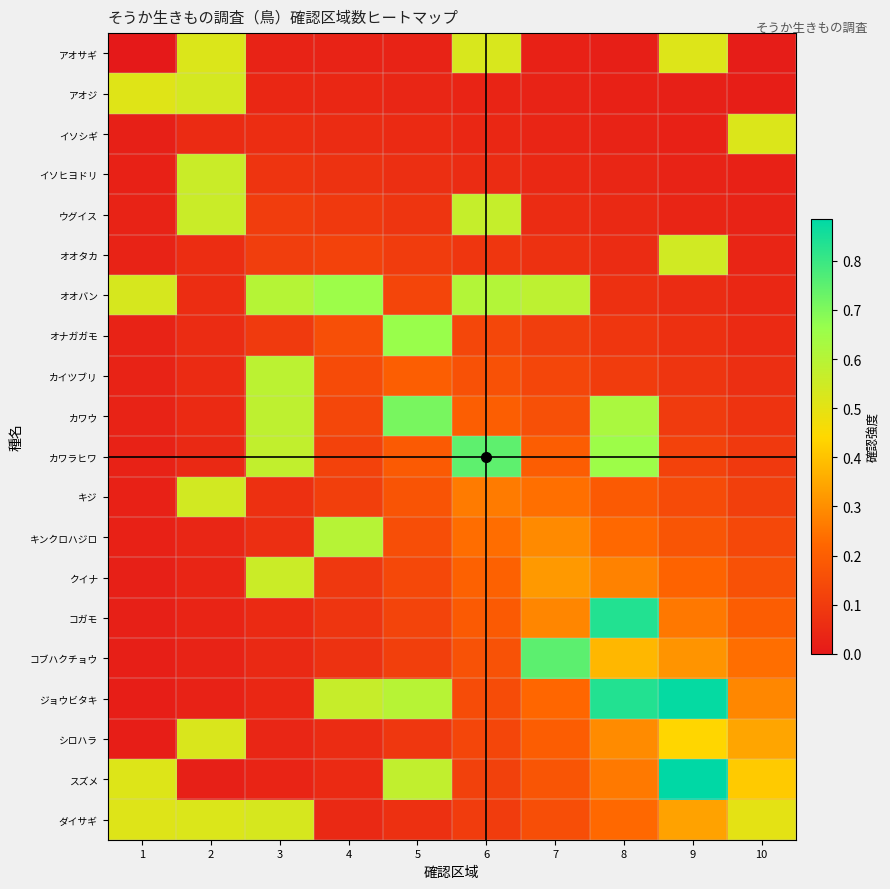

What is the spread (max minus min) of values at 2?

0.5